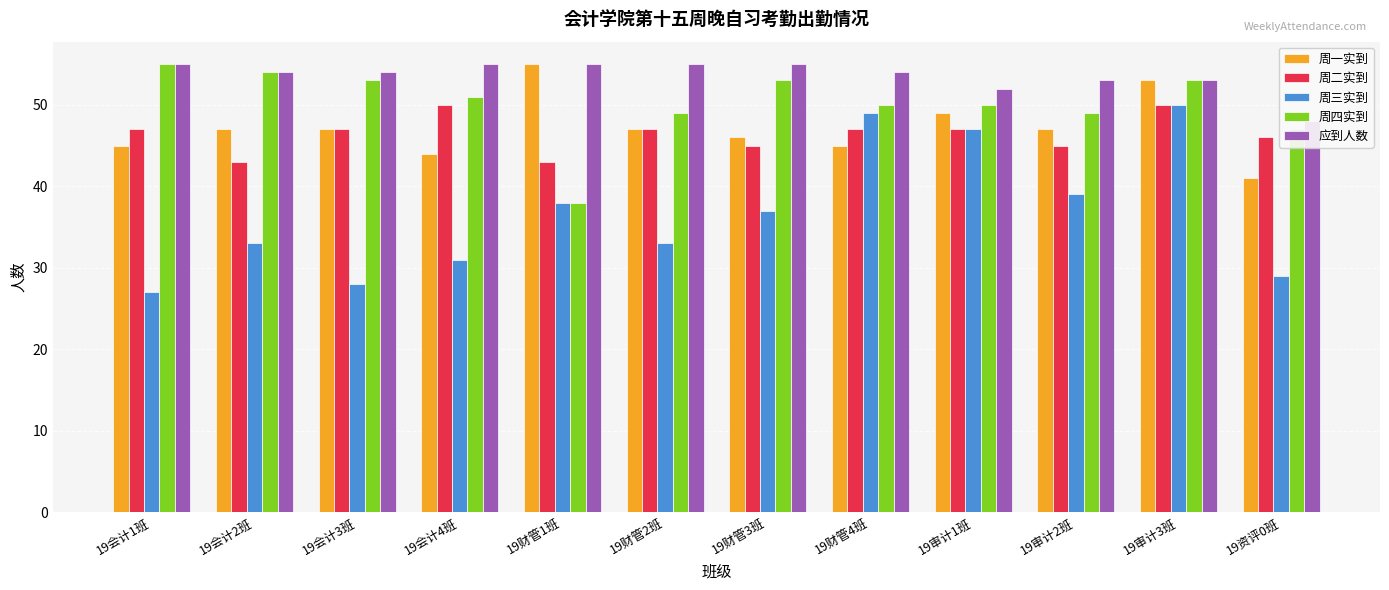

What is the label of the 4th bar from the left?

19会计4班